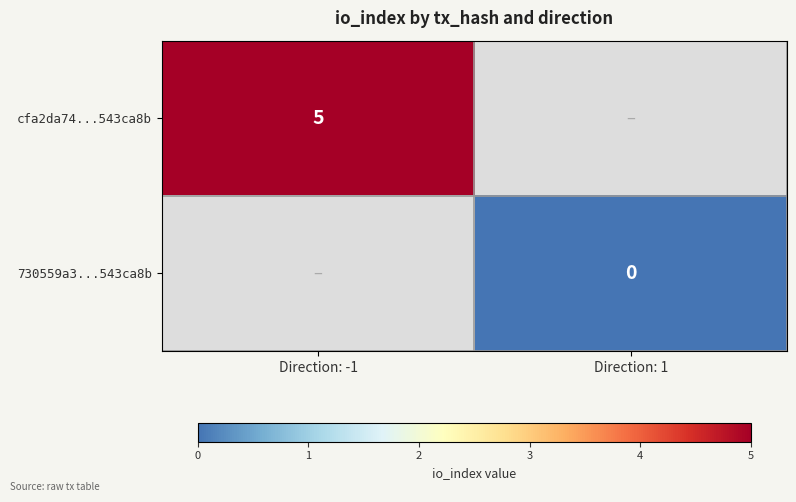

Is it true that cfa2da74...543ca8b equals 5 at Direction: -1?

True